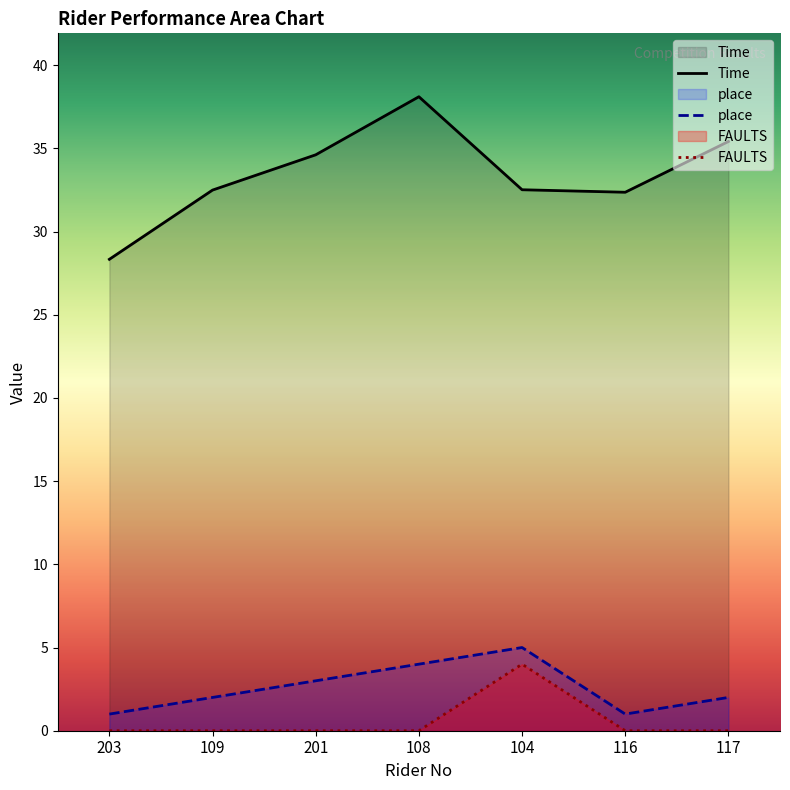

Reading left to right, what are all the values shown in this chart?

FAULTS: 0.0	0.0	0.0	0.0	4.0	0.0	0.0
place: 1.0	2.0	3.0	4.0	5.0	1.0	2.0
Time_col: 28.3	32.5	34.6	38.1	32.5	32.4	35.4